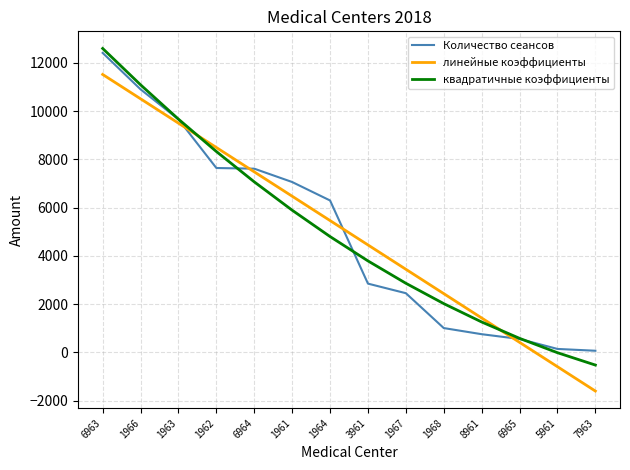

What is the sum of the Количество сеансов values at 8961 and 5961?

901.0